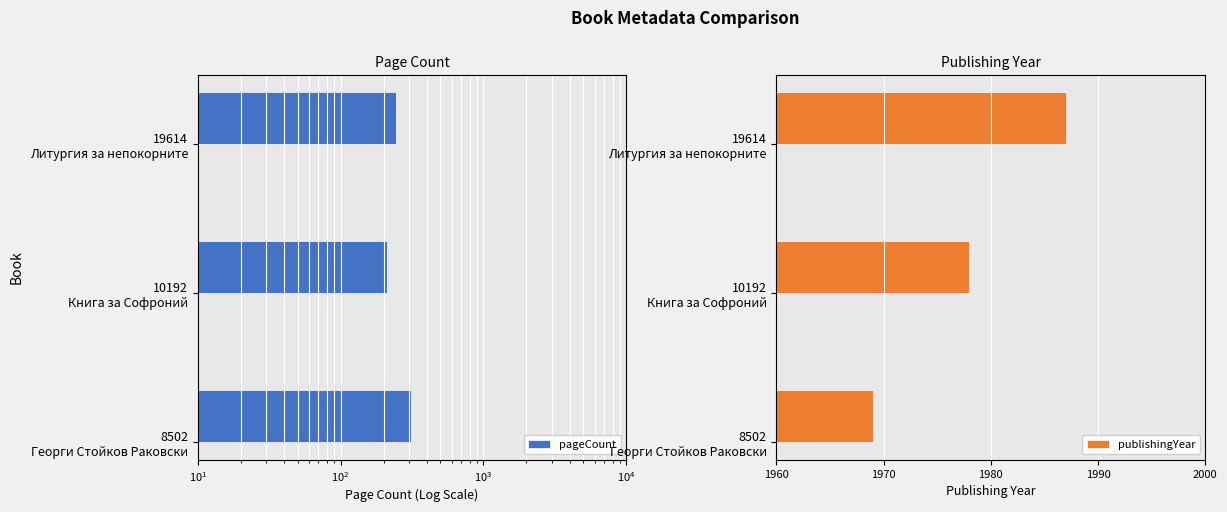

How many values in the pageCount series exceed 244?

1